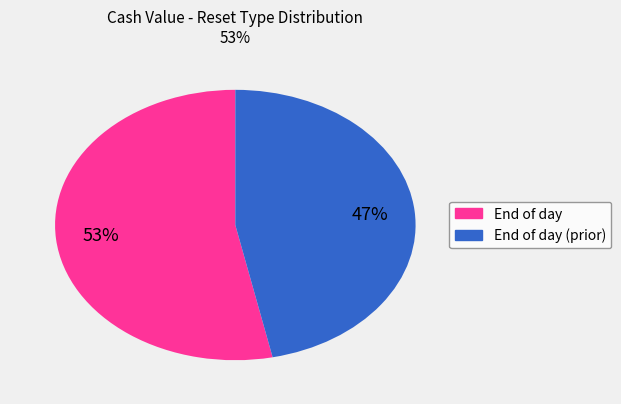

Is there a majority slice in this chart?

Yes